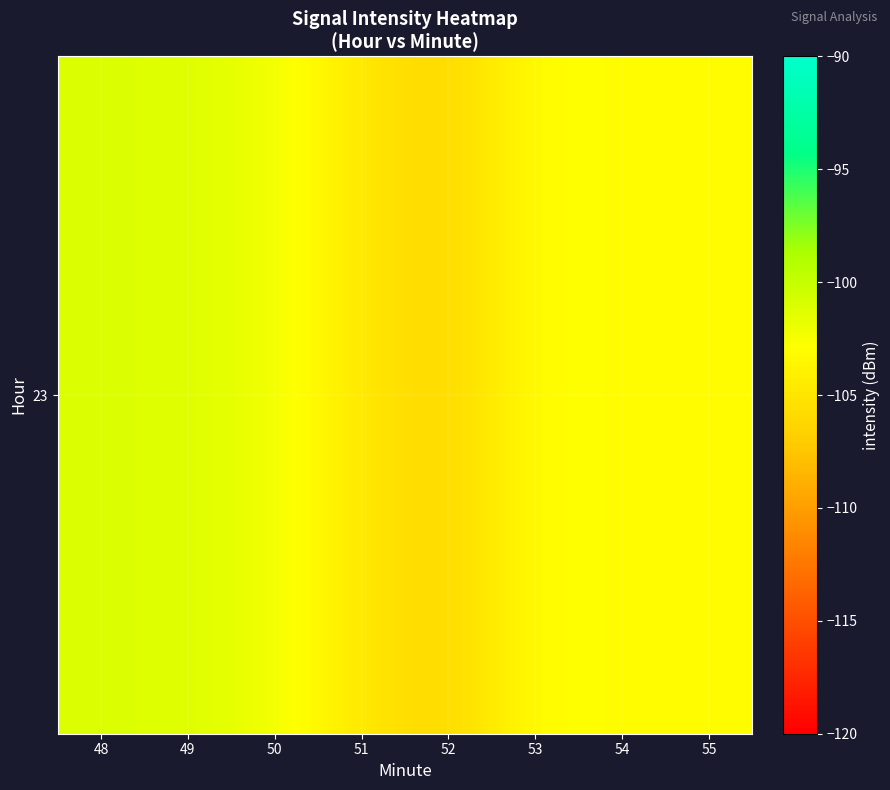

Reading right to left, what are all the values shown in this chart?

55=-103.1	54=-103.2	53=-102.6	52=-106.5	51=-104.8	50=-102.0	49=-101.2	48=-101.1